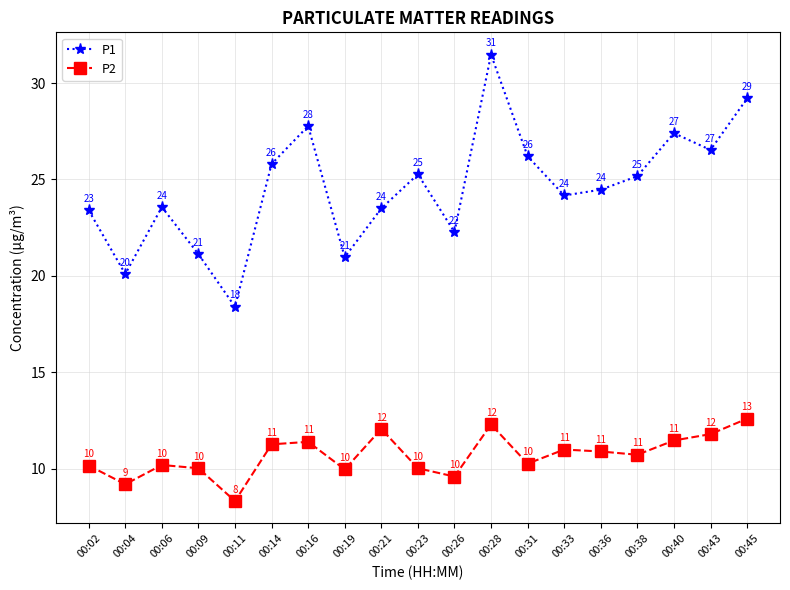

At which category does P1 reach its first local peak?

00:06